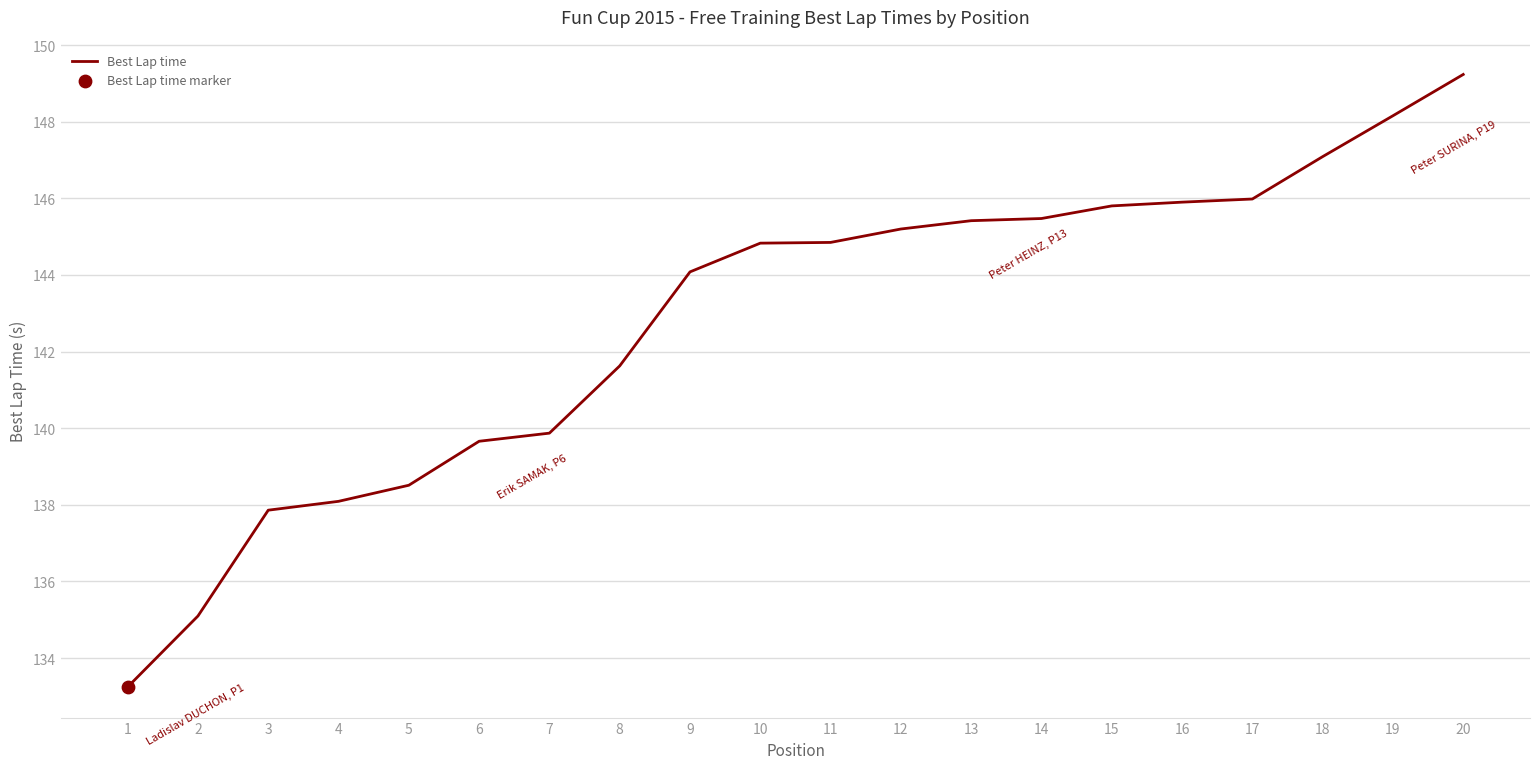

What is the ratio of the value at 10 to the value at 15?

1.0